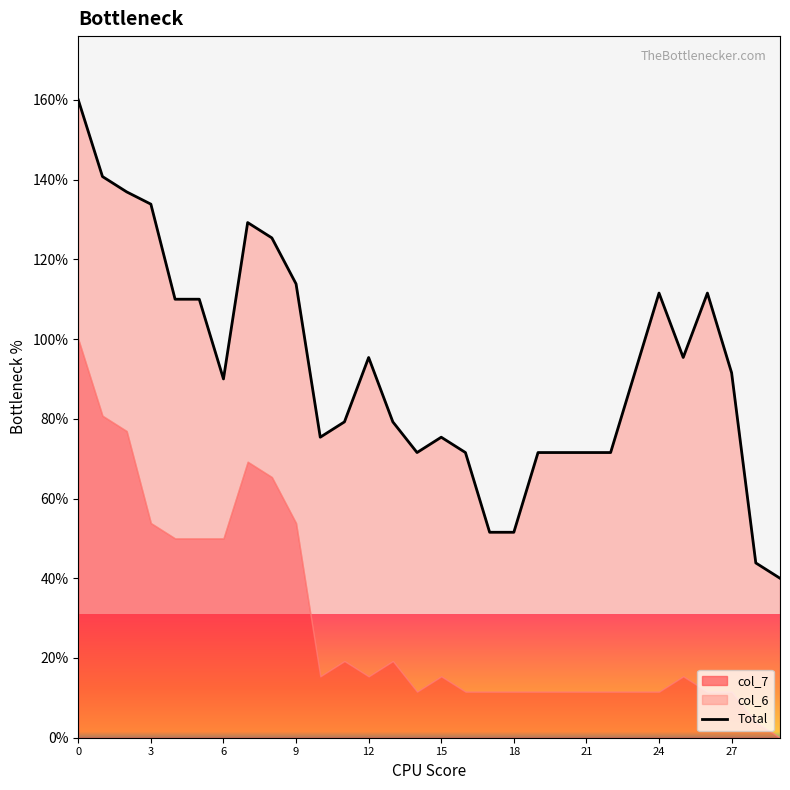

What is the difference between the values at 0 and 26?

48.5